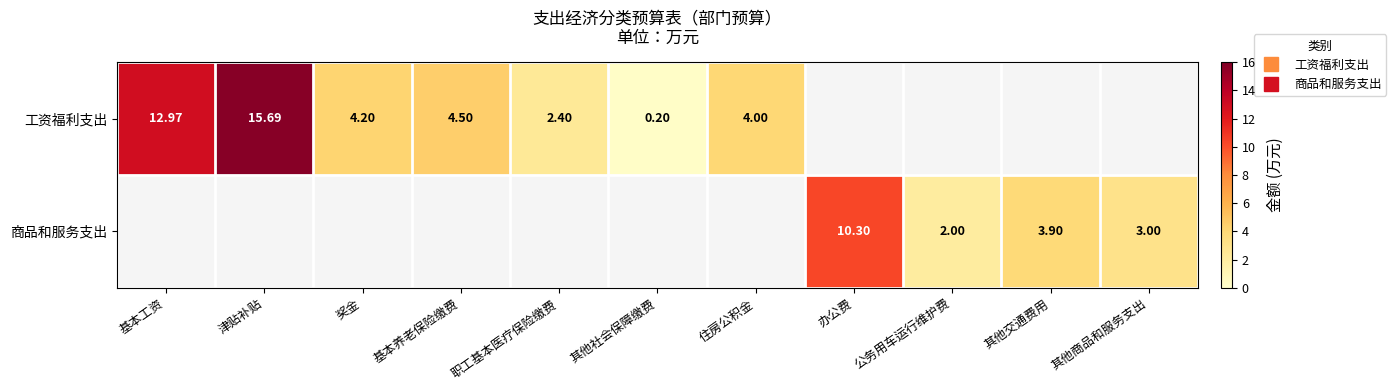

At which label is 商品和服务支出 closest to 5?

其他交通费用